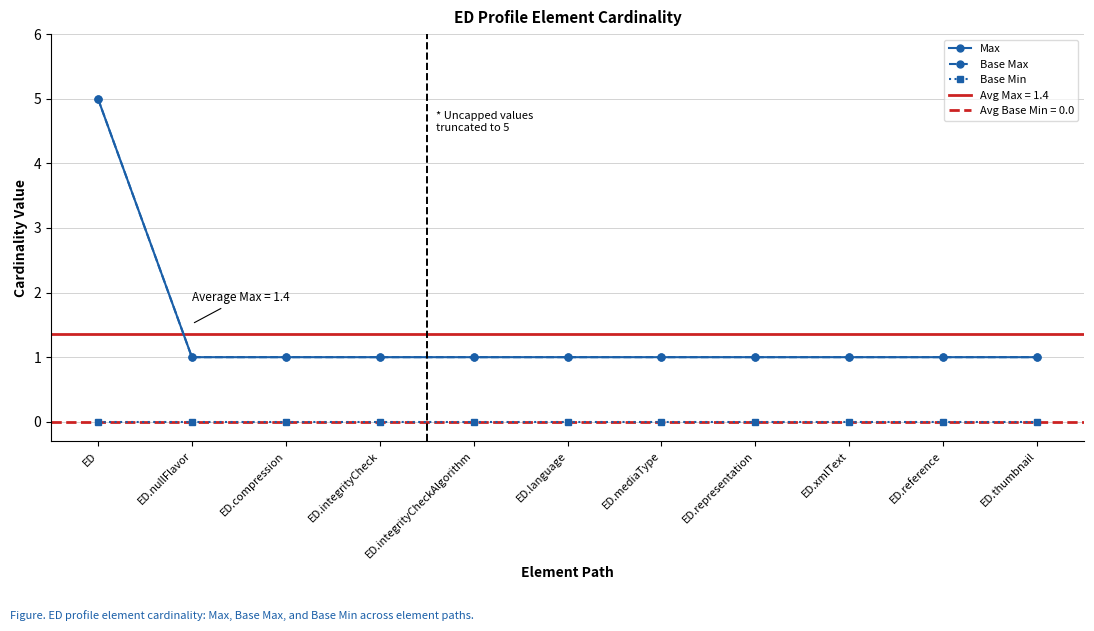

What is the label of the 4th point from the right?

ED.representation